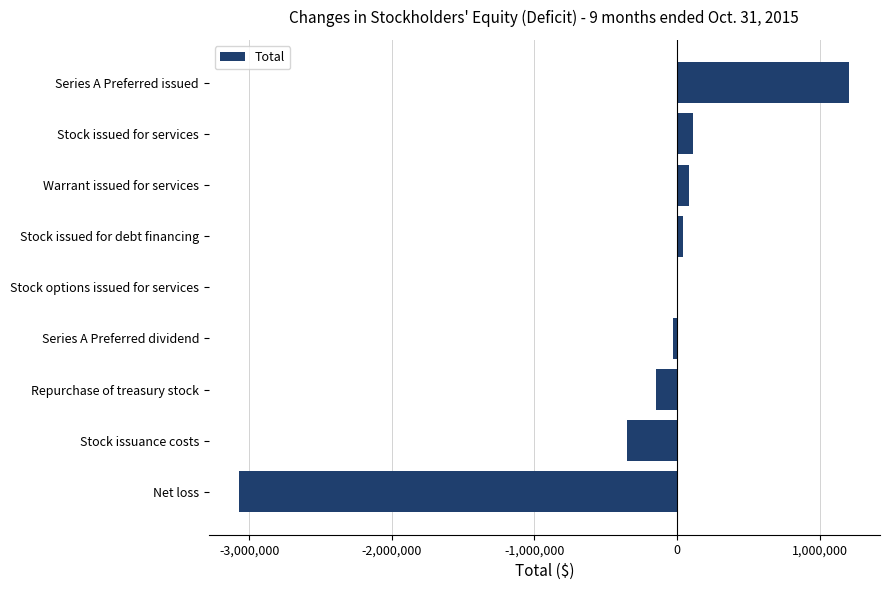

The value at Net loss is -4418927. True or false?

False